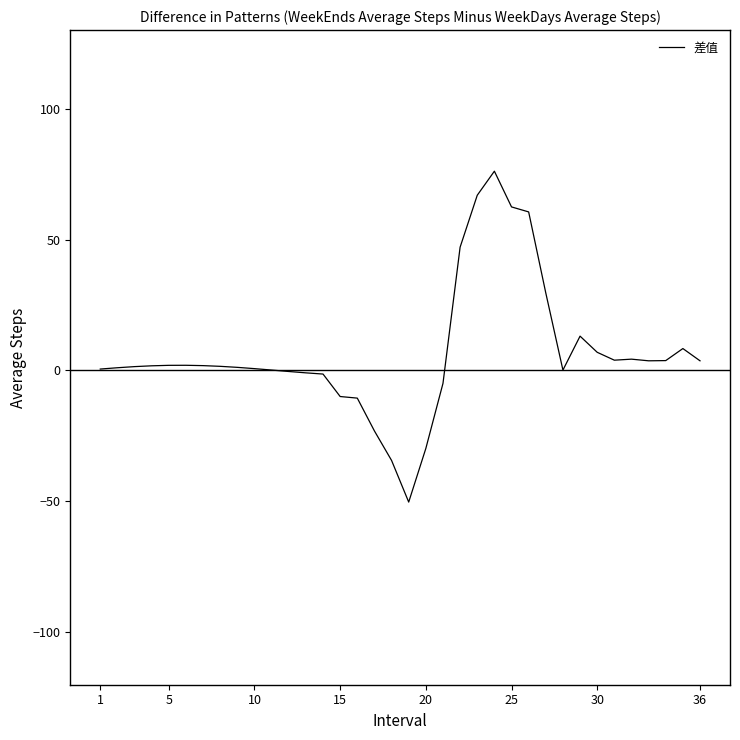

What is the greatest value displayed?

76.1